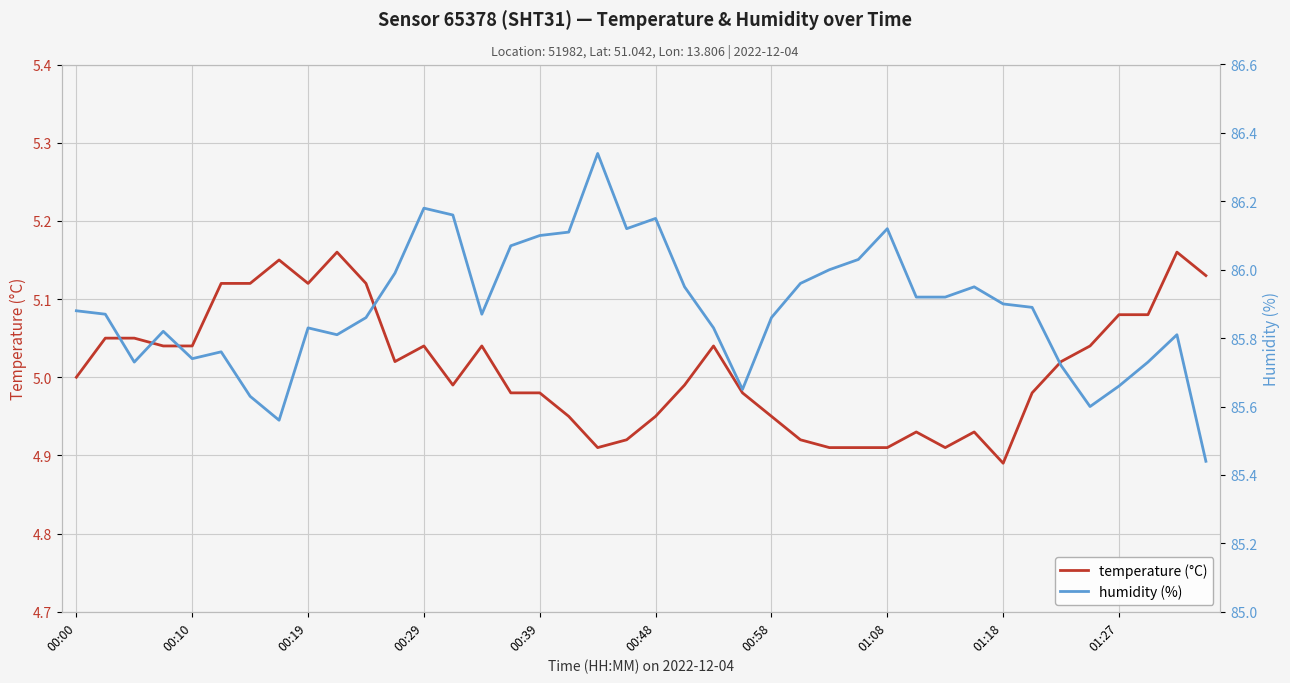

Which series has the widest spread of values?

humidity (%)